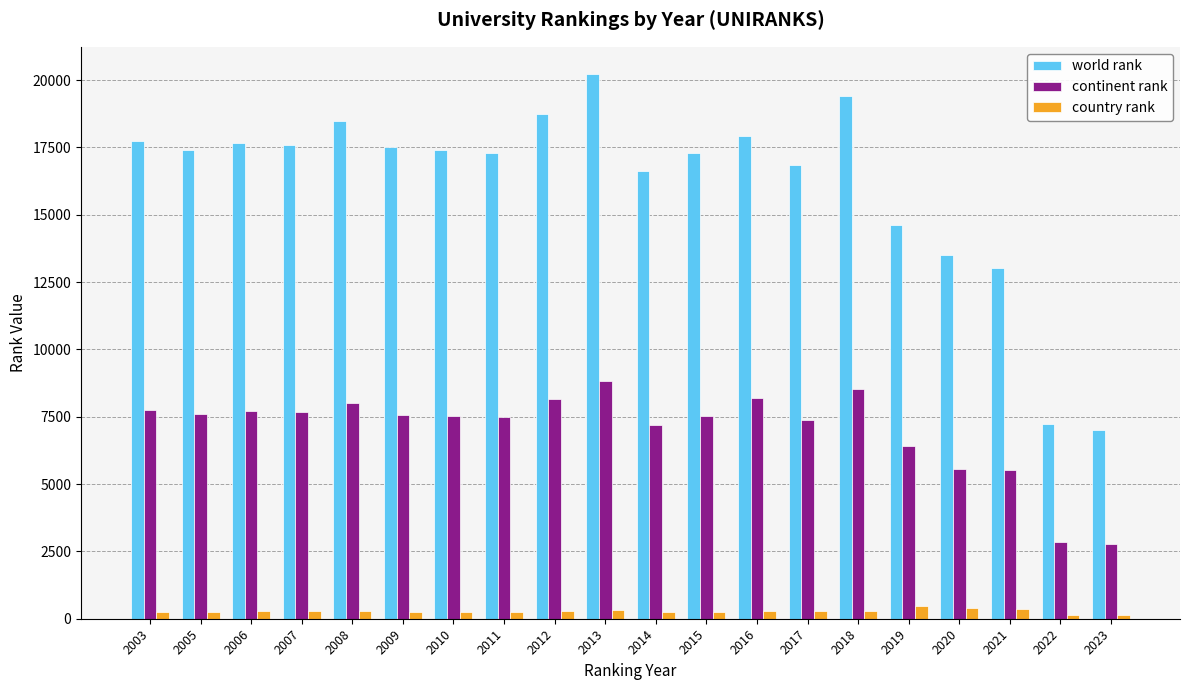

List the series in order of their overall mean, lowest first.

country rank, continent rank, world rank